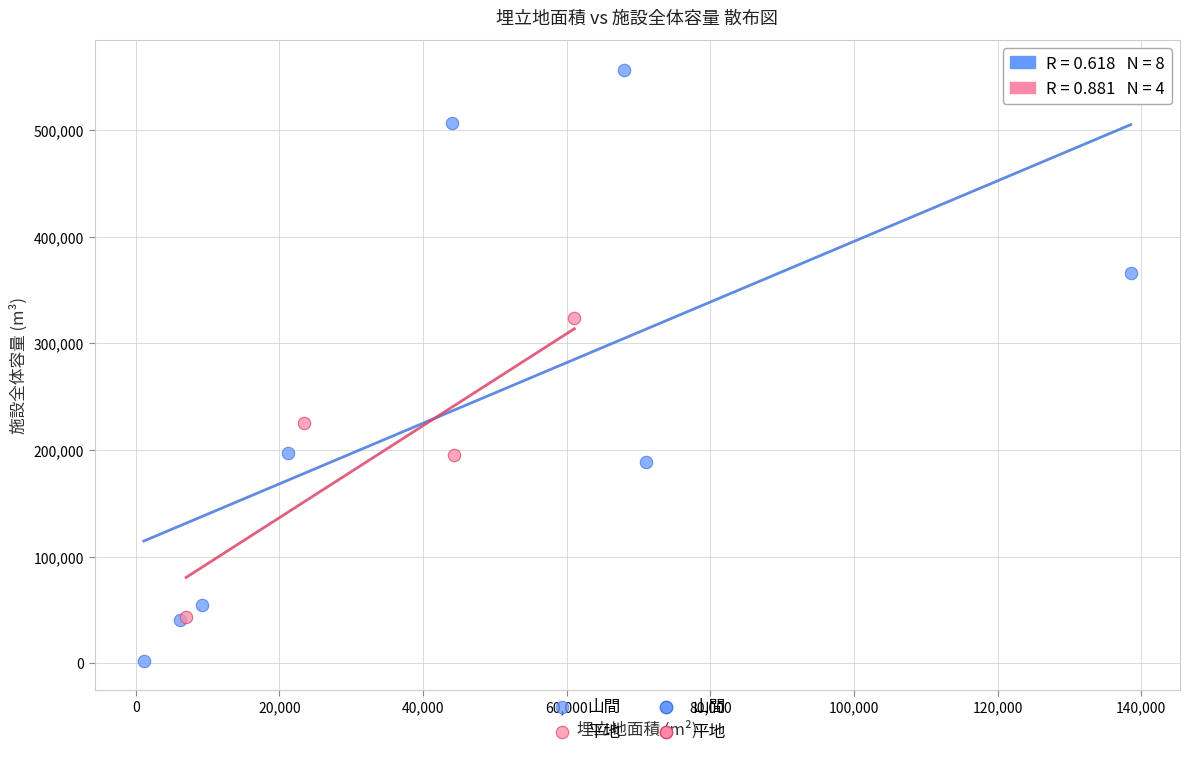

Which series reaches the maximum Y coordinate?

山間